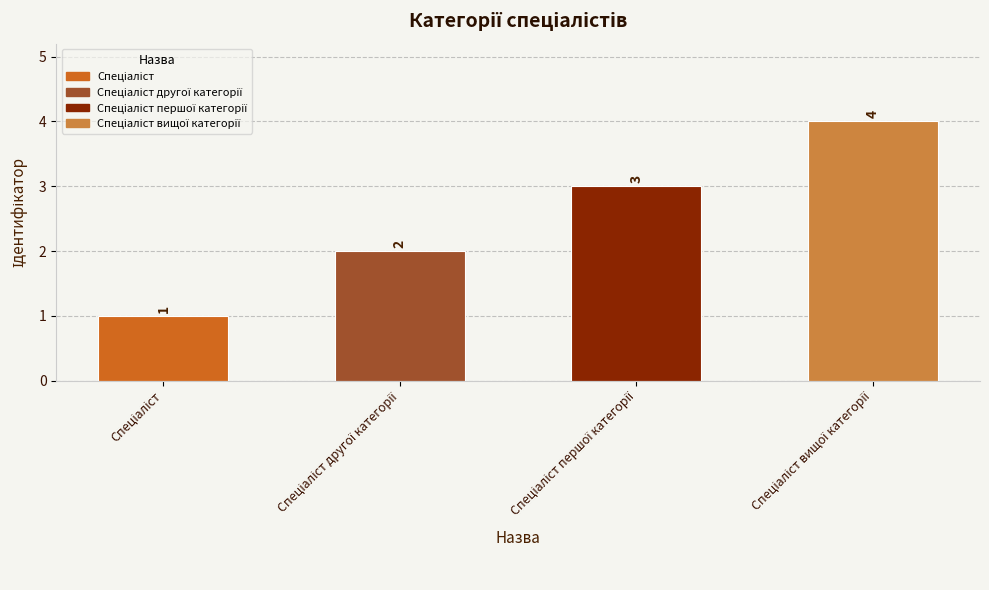

How many values are between 2 and 4?

3